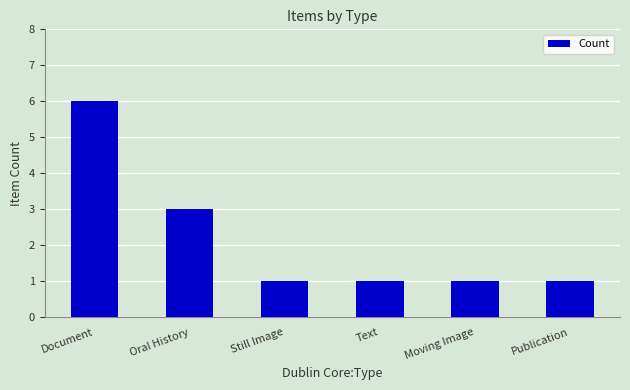

What is the difference between the maximum and second lowest values?

5